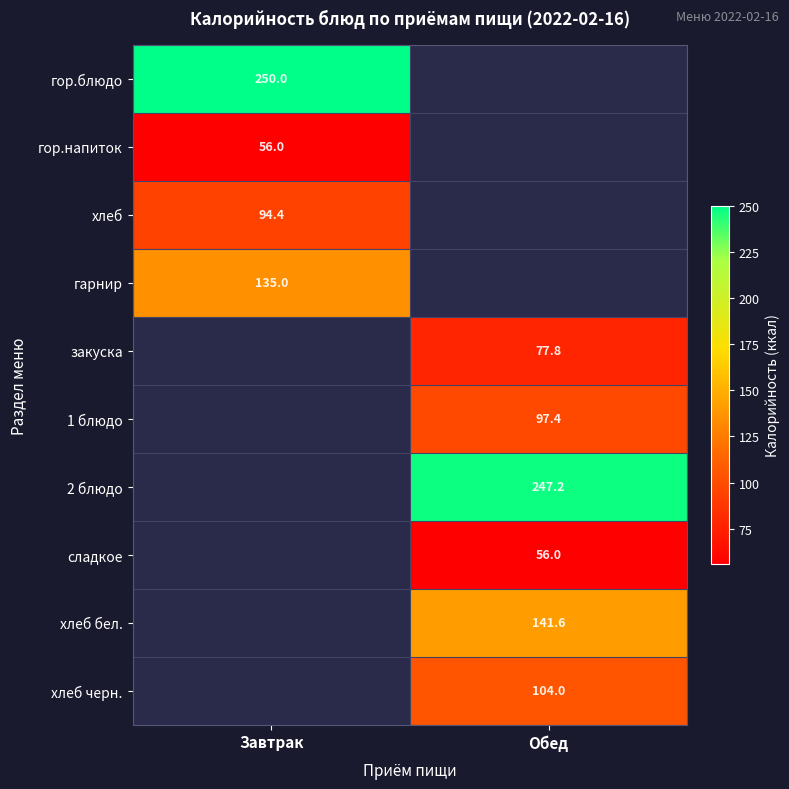

The 2 блюдо series shows 247.2 at Обед. True or false?

True